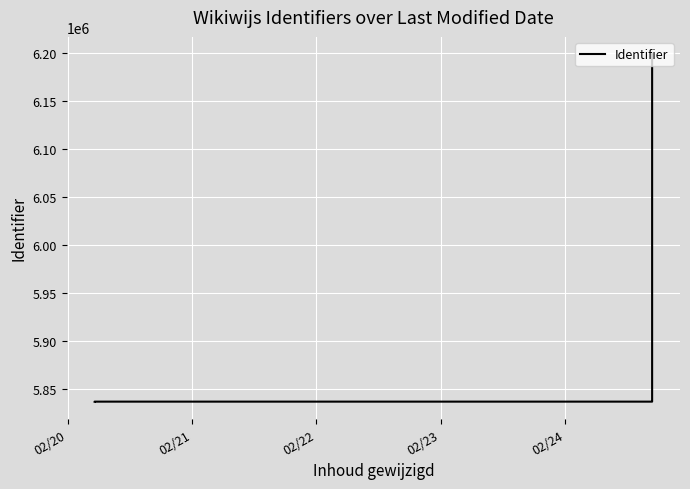

What is the value of the 13th point from the left?

6019747